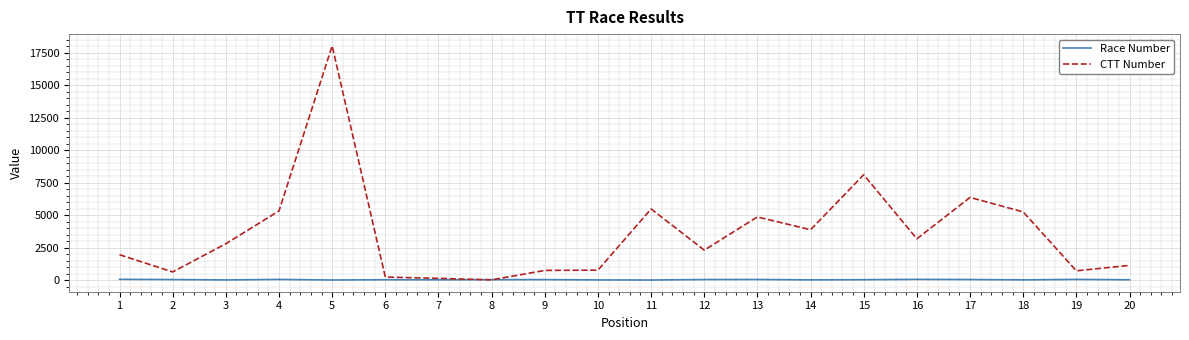

List the series in order of their peak value, lowest first.

Race Number, CTT Number